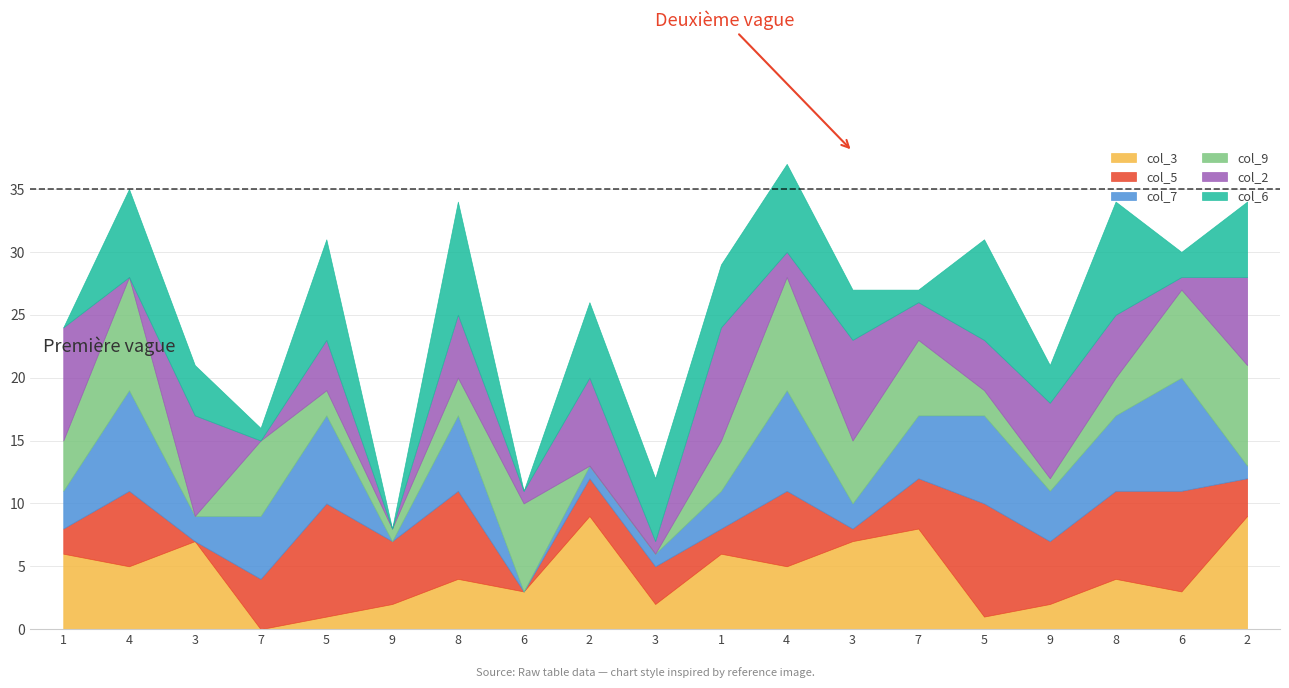

What is the label of the 10th point from the right?

3